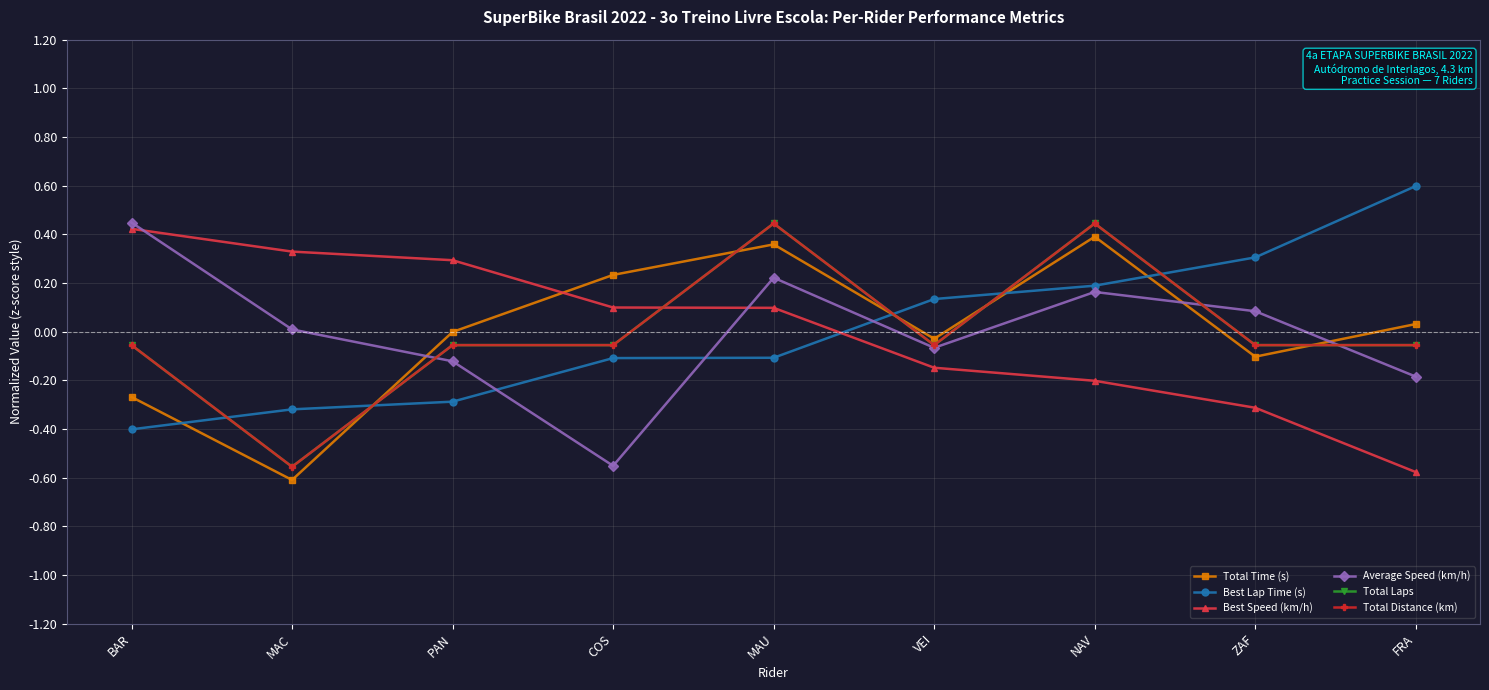

Reading left to right, list all the values displayed in this chart.

Total Time (s): -0.3	-0.6	-0.0	0.2	0.4	-0.0	0.4	-0.1	0.0
Best Lap Time (s): -0.4	-0.3	-0.3	-0.1	-0.1	0.1	0.2	0.3	0.6
Best Speed (km/h): 0.4	0.3	0.3	0.1	0.1	-0.1	-0.2	-0.3	-0.6
Average Speed (km/h): 0.4	0.0	-0.1	-0.6	0.2	-0.1	0.2	0.1	-0.2
Total Laps: -0.1	-0.6	-0.1	-0.1	0.4	-0.1	0.4	-0.1	-0.1
Total Distance (km): -0.1	-0.6	-0.1	-0.1	0.4	-0.1	0.4	-0.1	-0.1